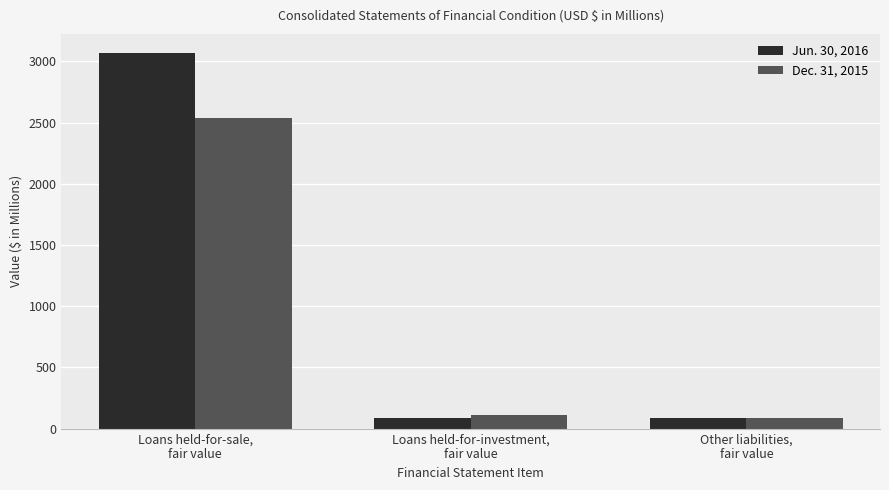

At which category is the sum across all series the highest?

Loans held-for-sale,
fair value